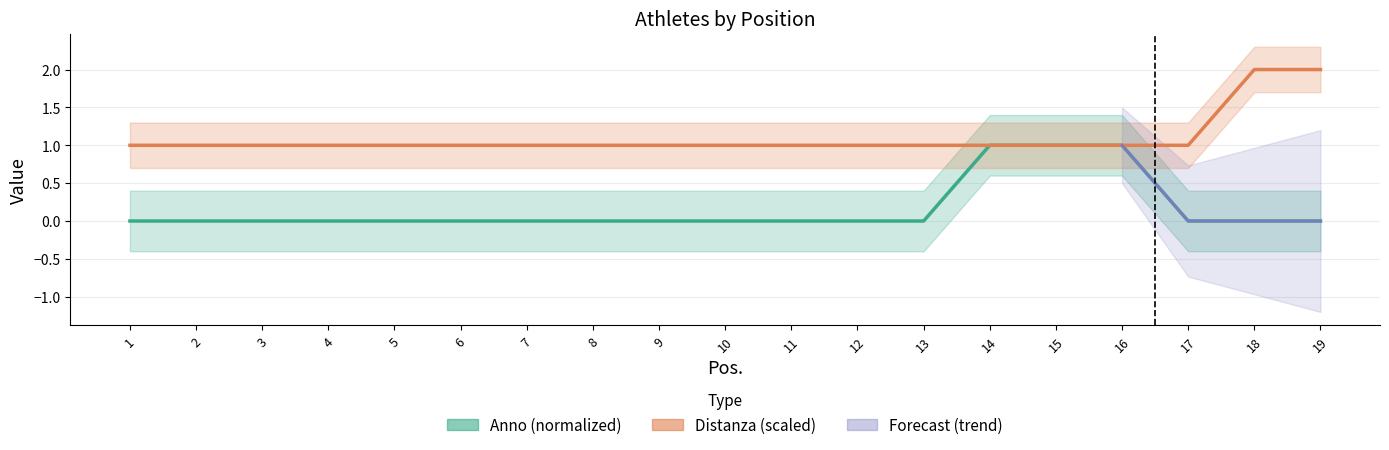

True or false: Anno has more than 2 points higher than both neighbors.

False